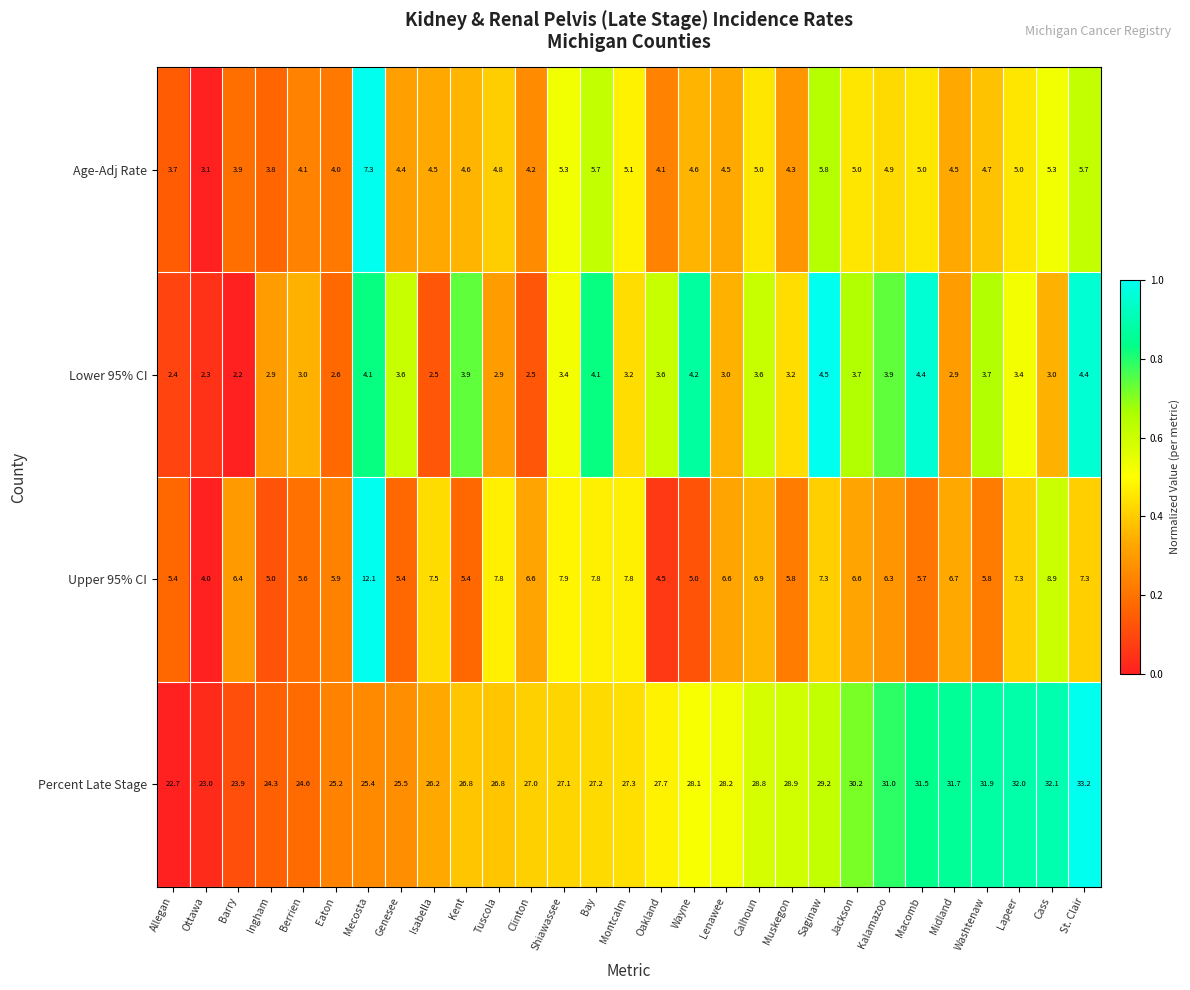

What value does the Age-Adj Rate series have at Wayne?

4.6